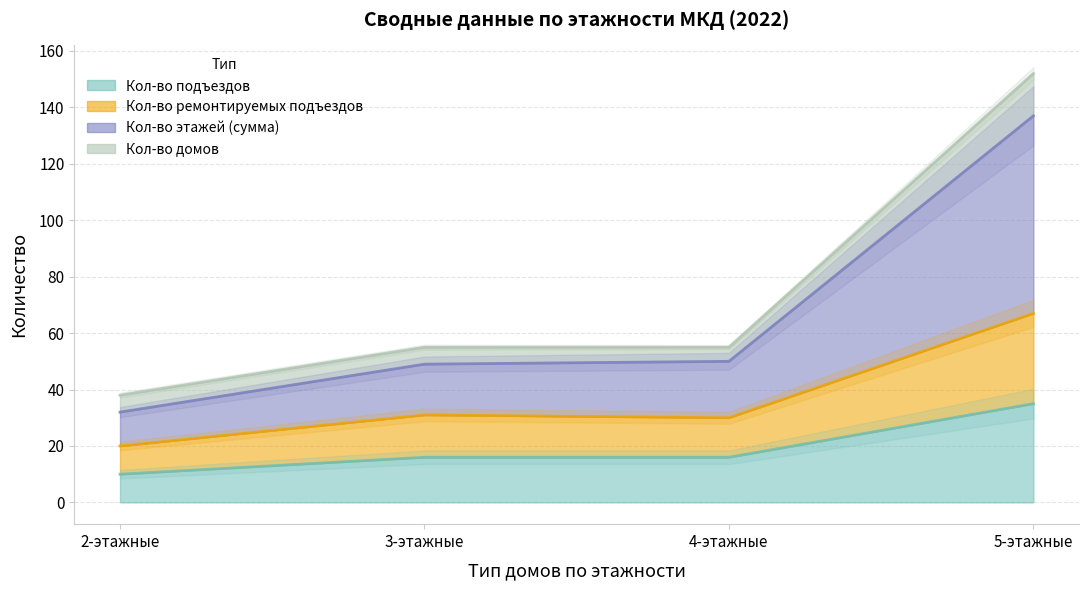

Is it true that Кол-во ремонтируемых подъездов equals 20 at 2-этажные?

True